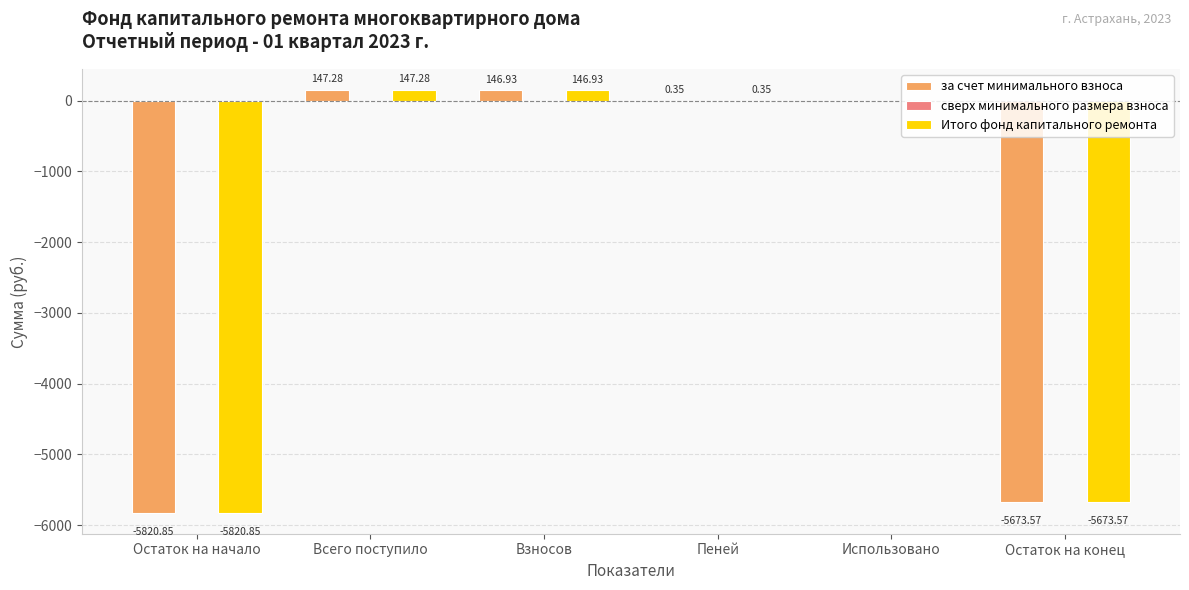

Are the bars horizontal?

No